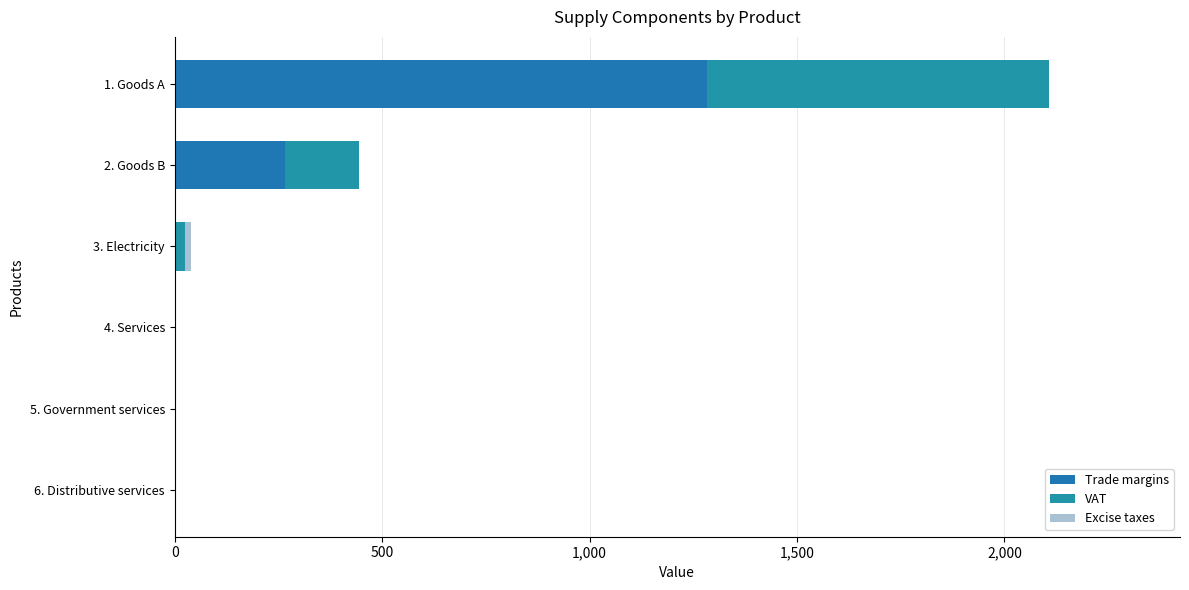

How many values in the Trade margins series exceed 0?

2